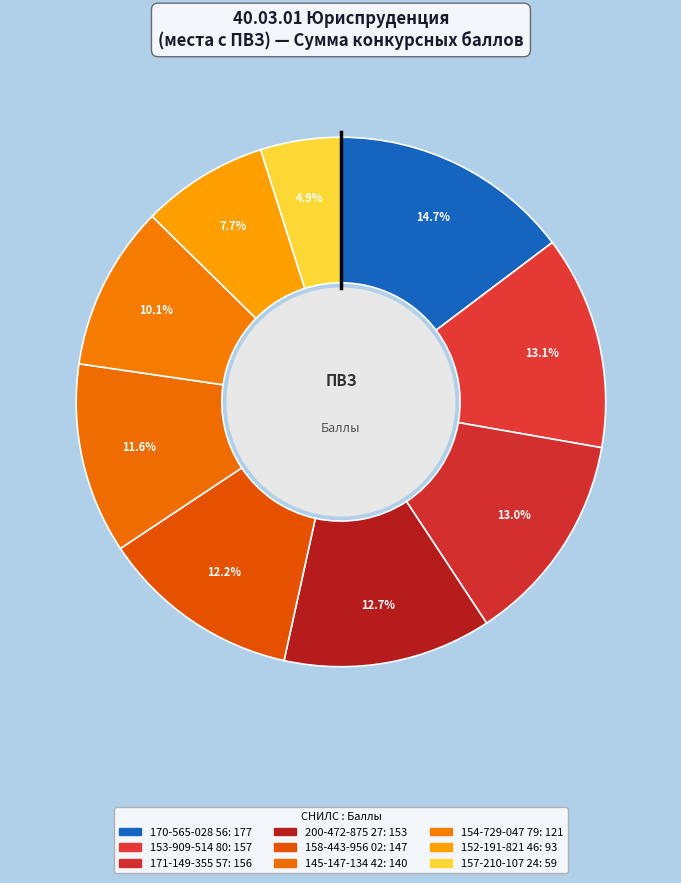

What is the total percentage of 171-149-355 57 and 158-443-956 02?

25.2%